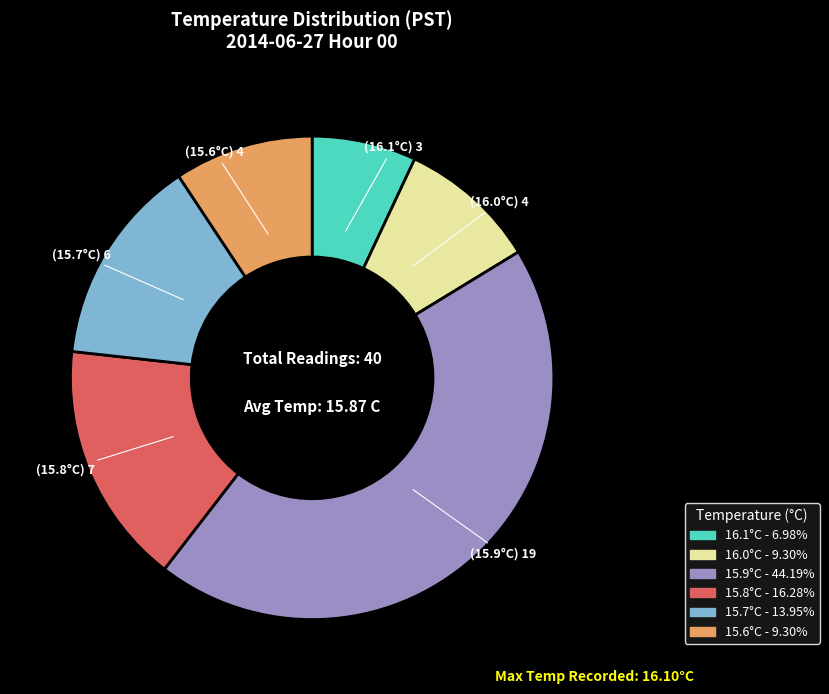

Does any single category account for the majority?

No